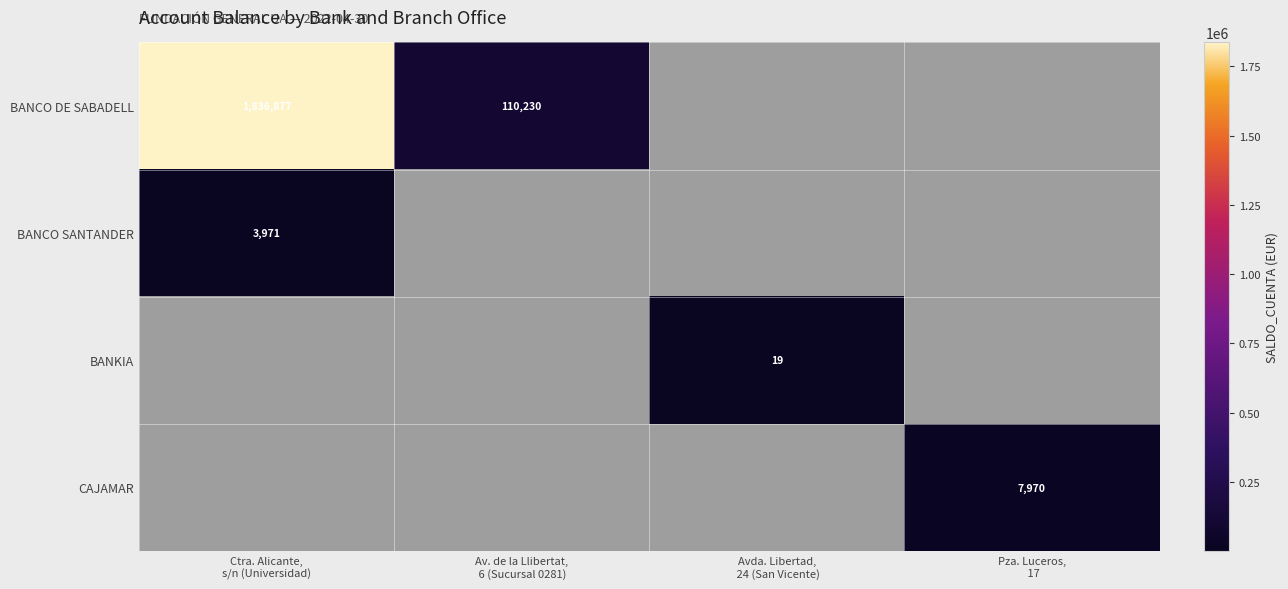

Which series has the largest range (max minus min)?

BANCO DE SABADELL